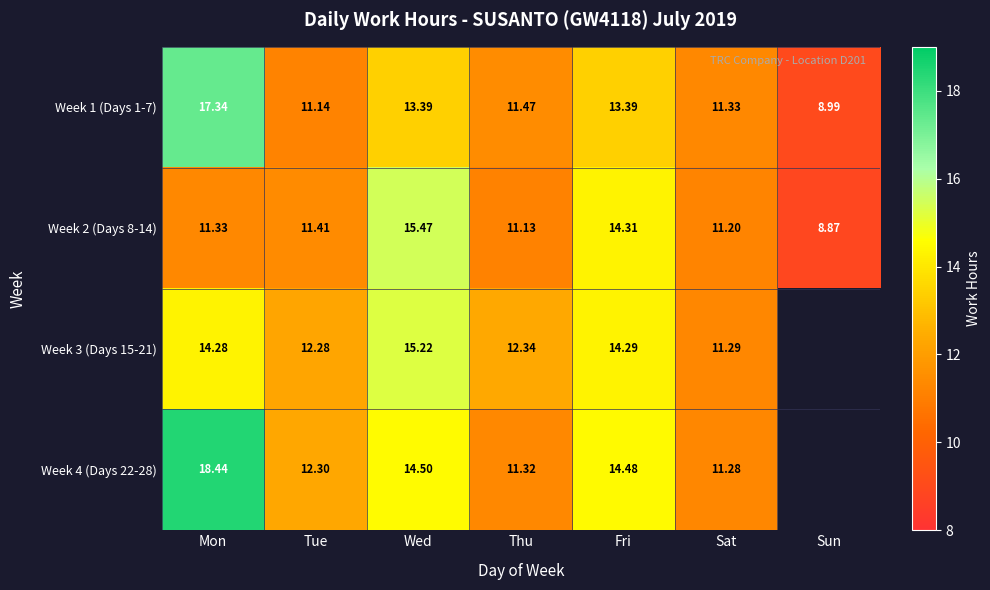

What value does the Week 1 (Days 1-7) series have at Sat?

11.3